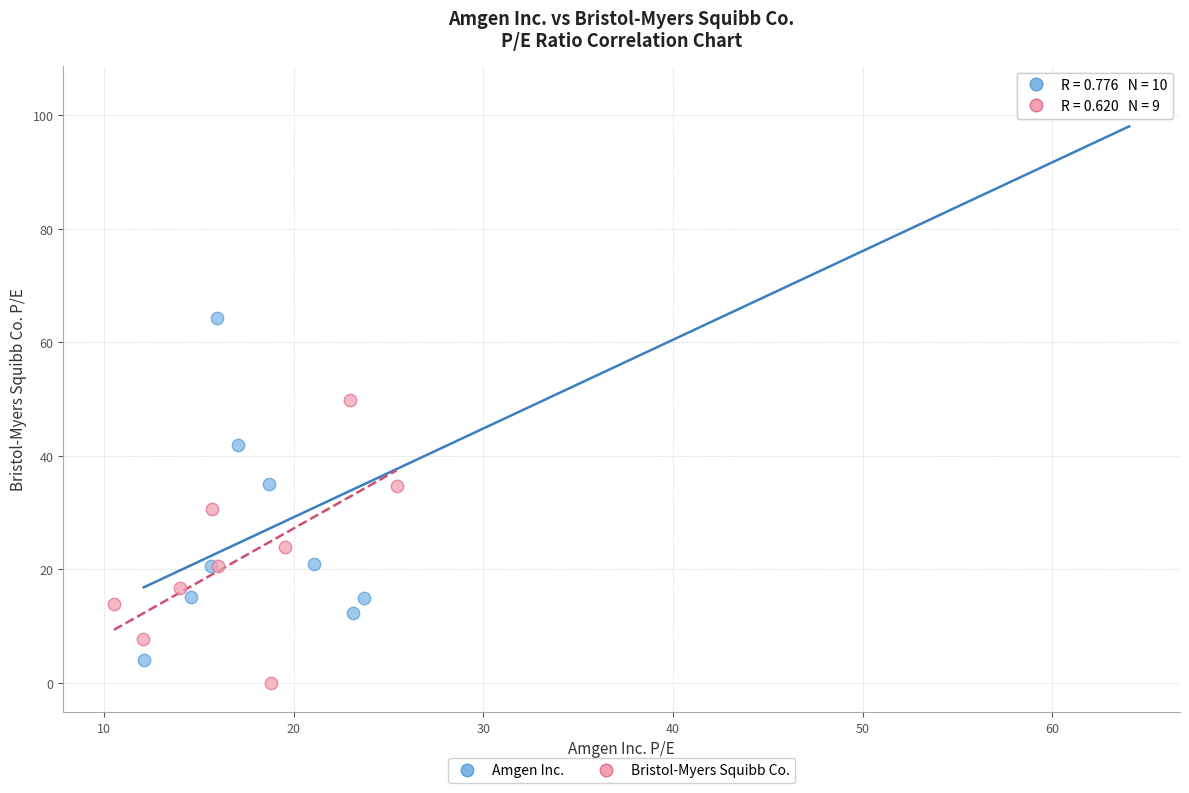

What are all the series names shown in the legend?

Amgen Inc., Bristol-Myers Squibb Co.